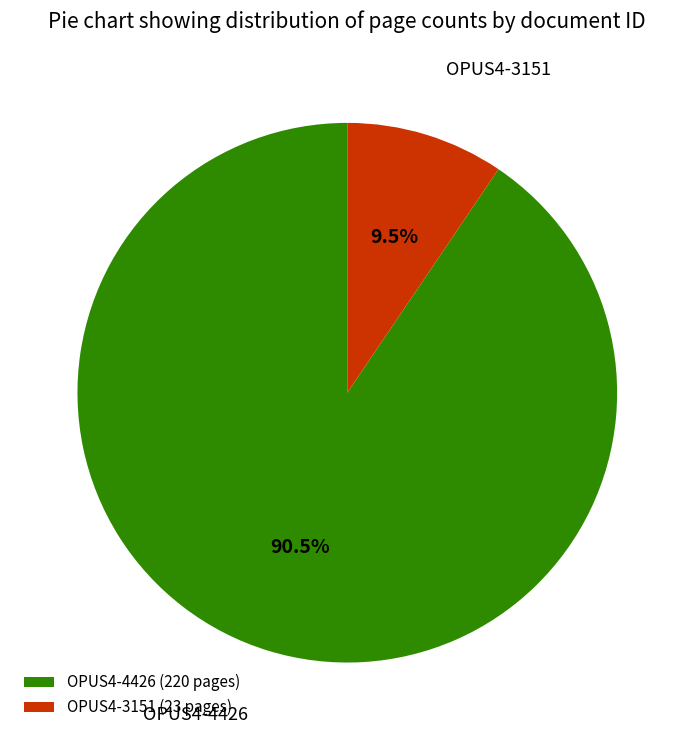

Does OPUS4-3151 account for over 50% of the chart?

No